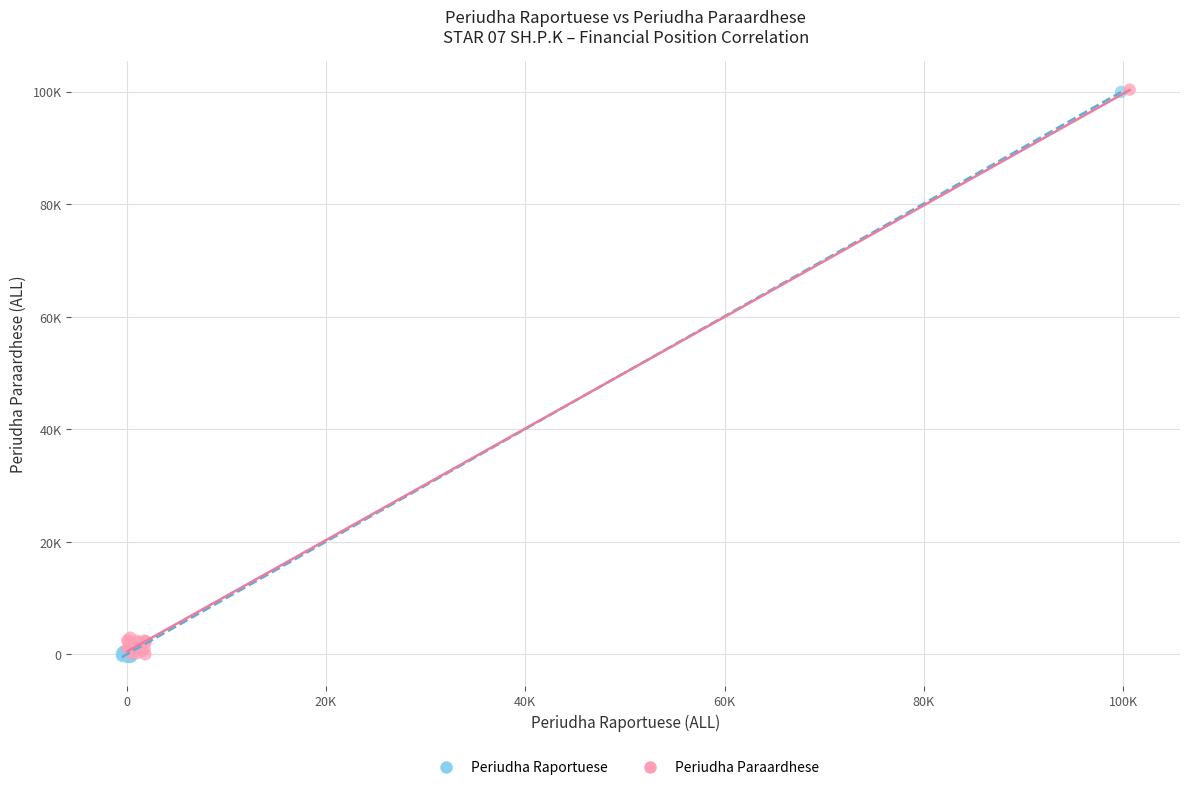

What are all the series names shown in the legend?

Periudha Raportuese, Periudha Paraardhese